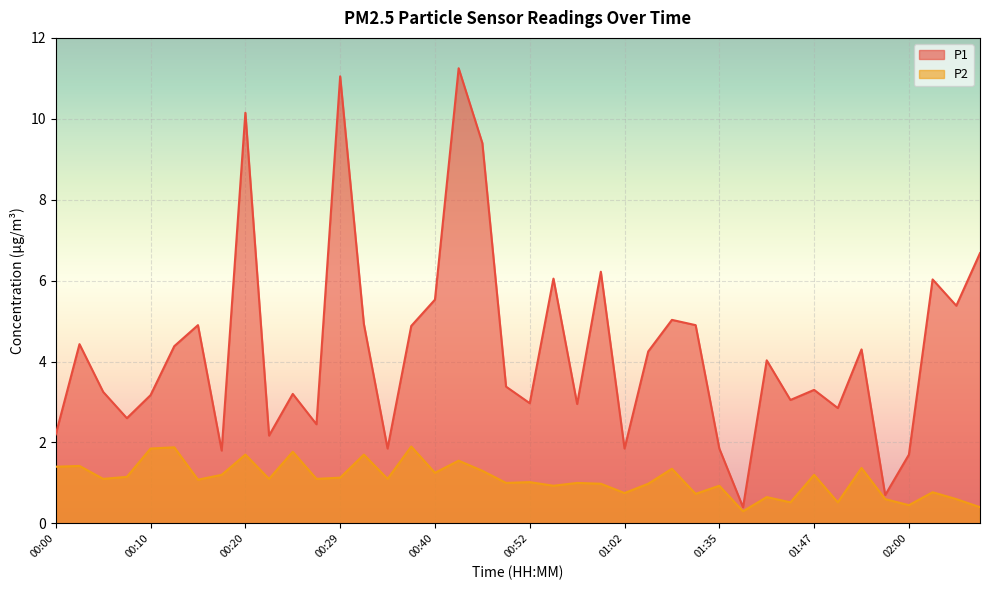

What is the difference between the maximum and minimum values in the P2 series?

1.6